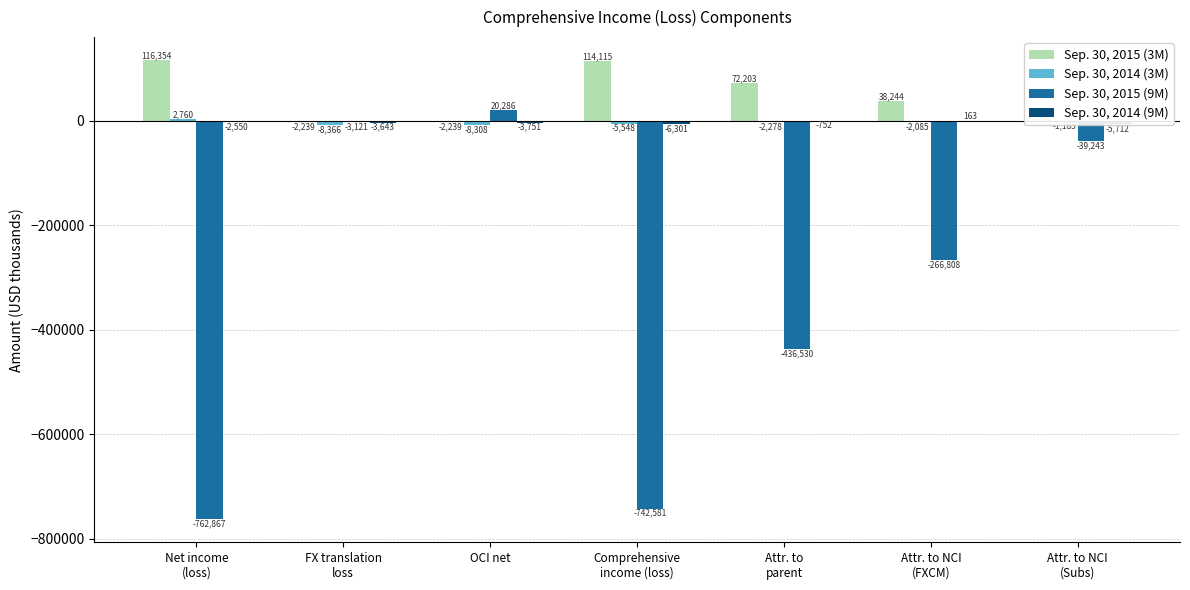

At which category is the sum across all series the highest?

OCI net